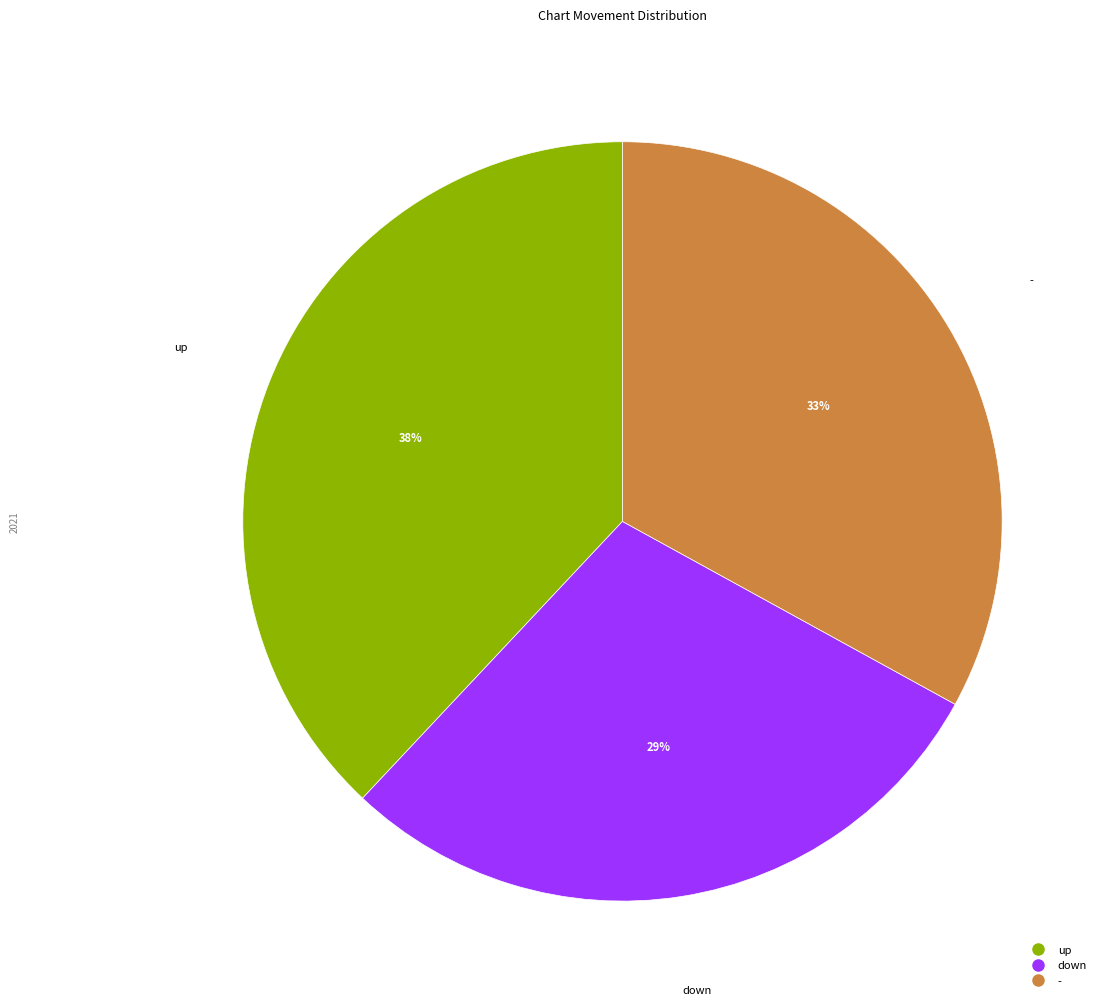

Which category has the biggest portion of the pie?

up